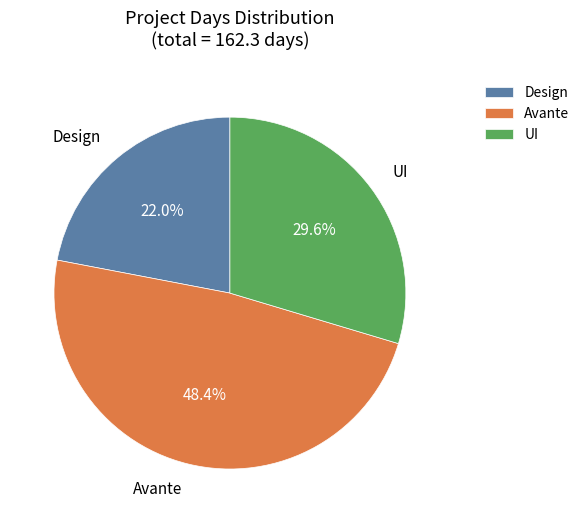

What is the largest slice in the pie chart?

Avante